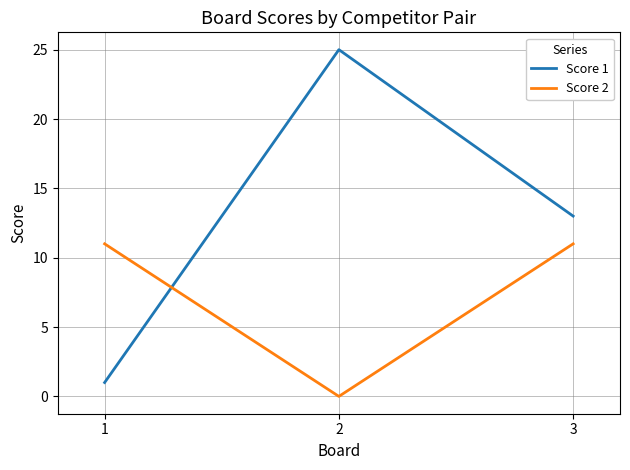

Is it true that Score 1 equals 1 at 1?

True